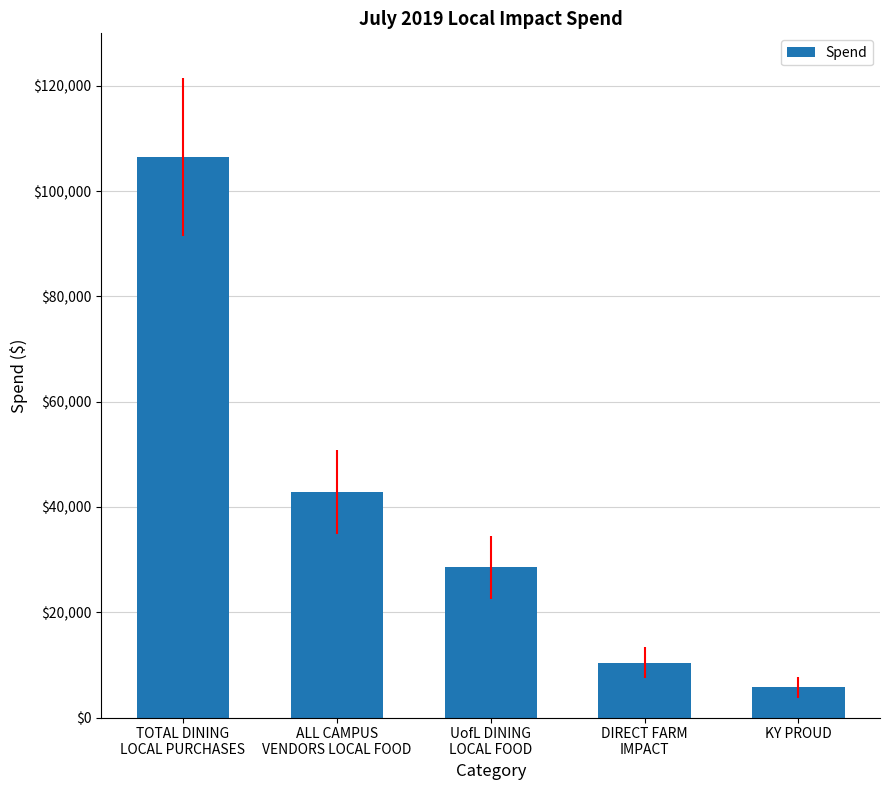

List the labels in order of value, smallest first.

KY PROUD, DIRECT FARM
IMPACT, UofL DINING
LOCAL FOOD, ALL CAMPUS
VENDORS LOCAL FOOD, TOTAL DINING
LOCAL PURCHASES